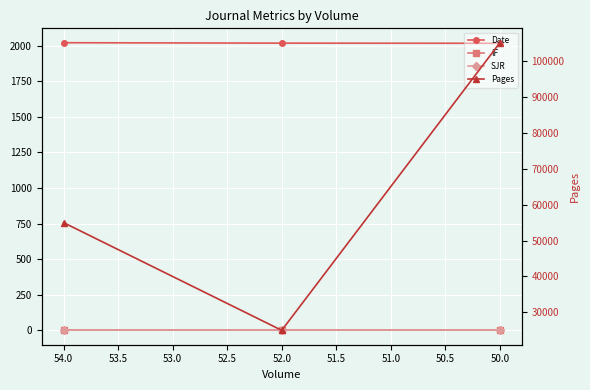

Is it true that Date equals 2018.0 at 52.0?

True